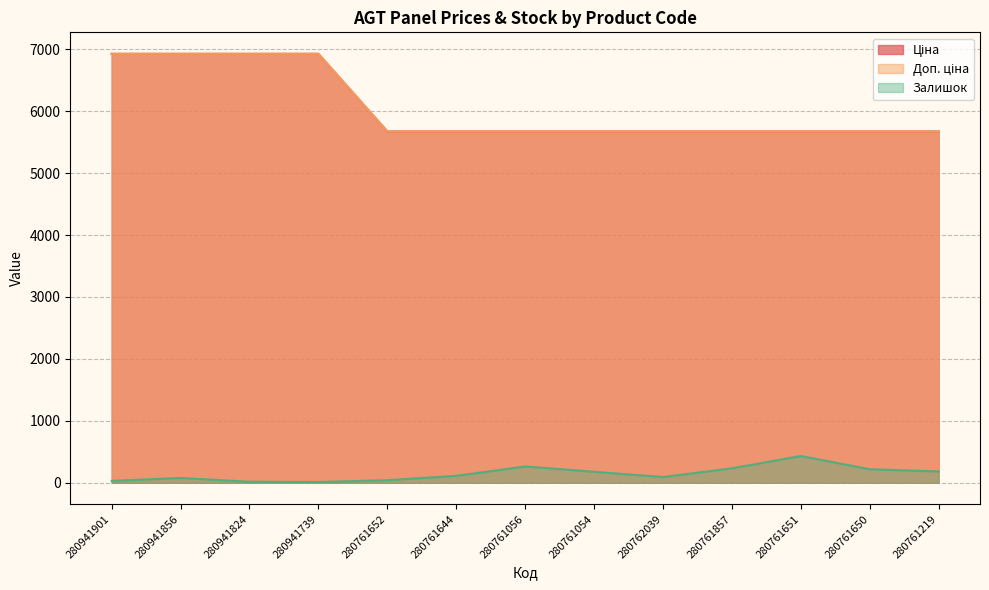

Read the Доп. ціна value at 280761219.

5673.8